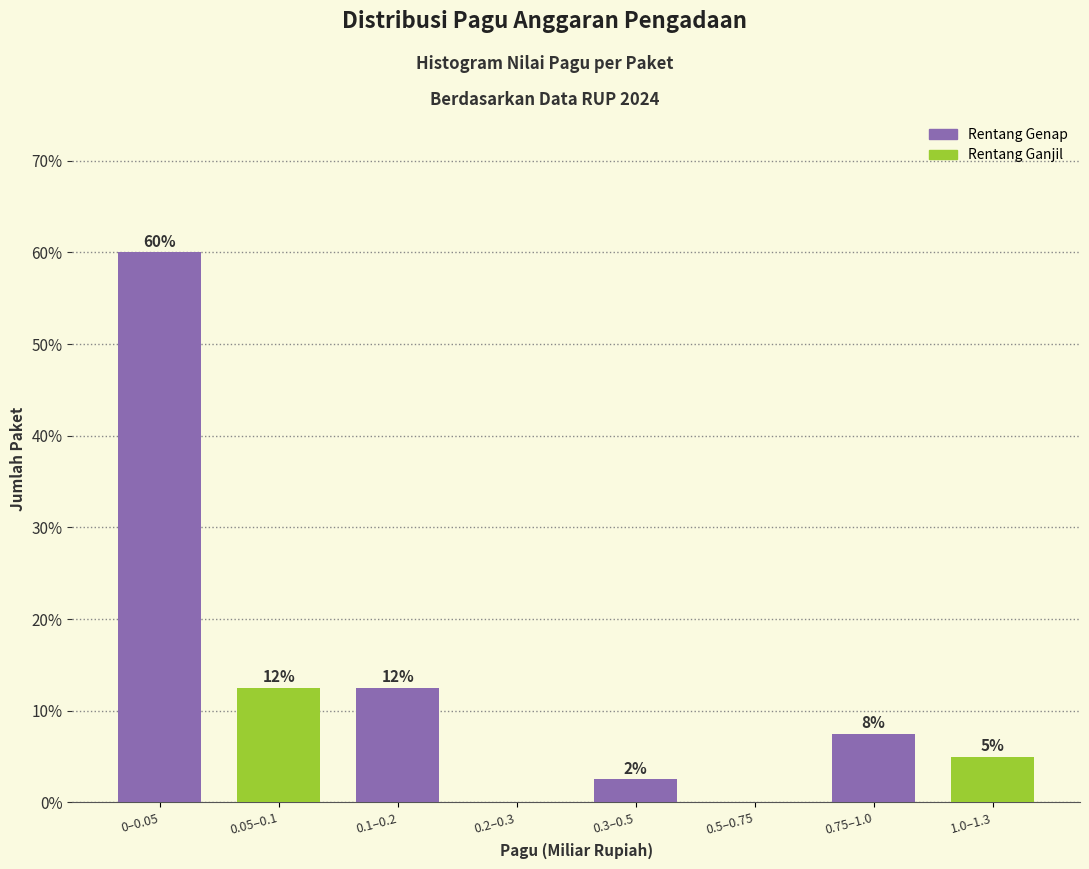

Are the bars horizontal?

No